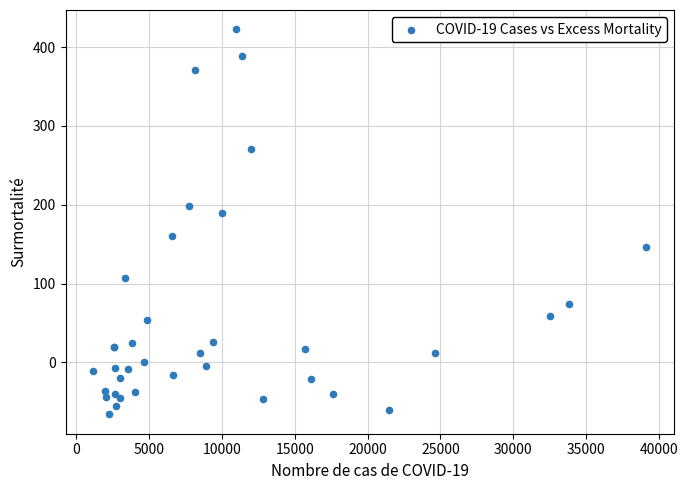

What Y value in the scatter plot is closest to 178?

189.0